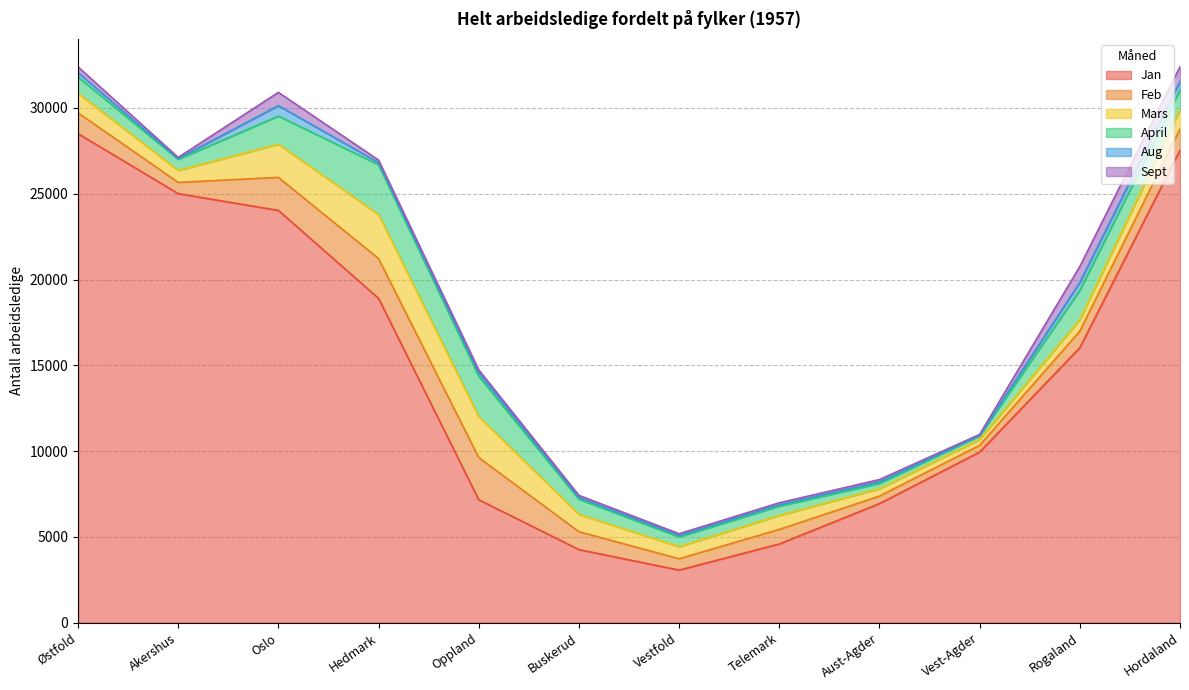

Is the value of Jan at Aust-Agder greater than the value of April at Telemark?

Yes